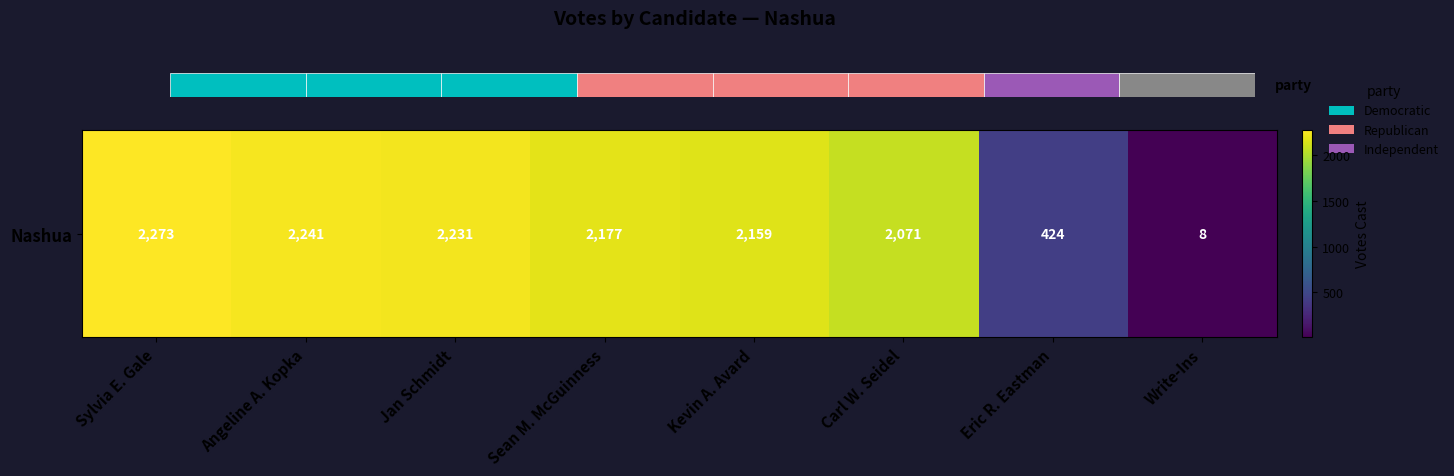

How many data points does each series have?

8